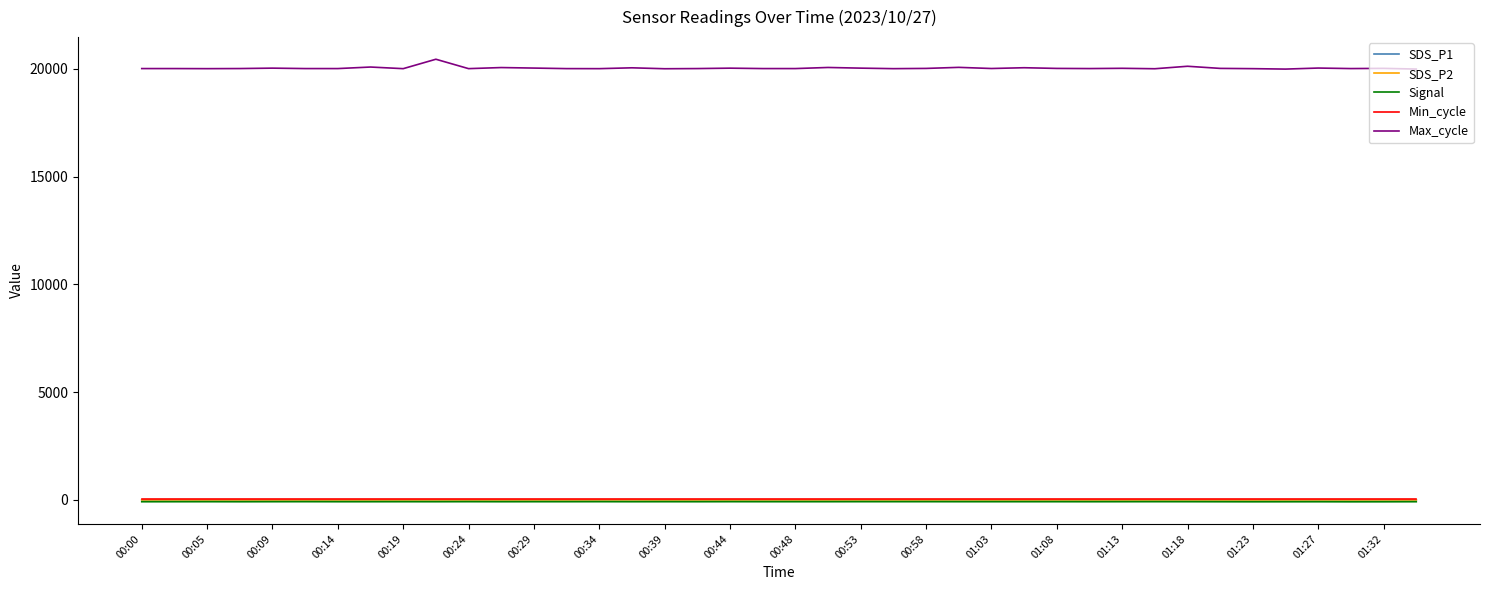

Which series has the largest total across all categories?

Max_cycle